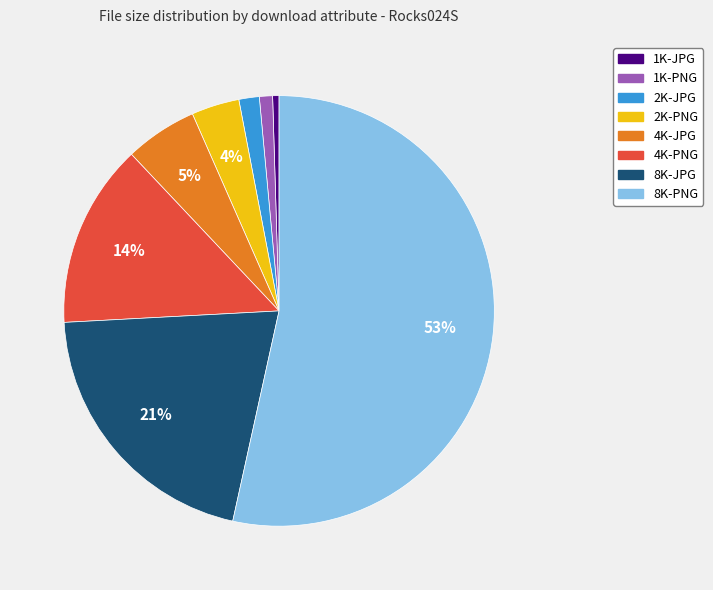

Between 8K-JPG and 4K-JPG, which is larger?

8K-JPG